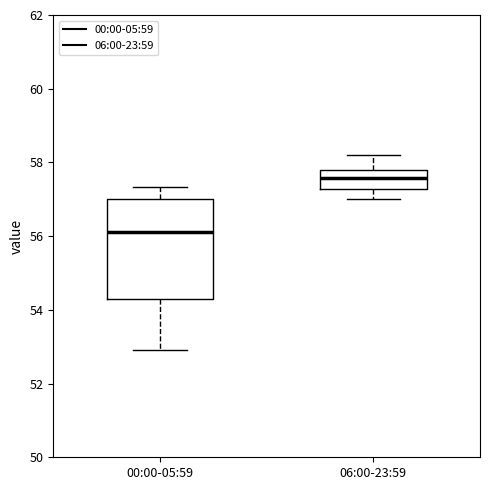

Comparing the boxes themselves (not the whiskers), which one is the tallest?

00:00-05:59